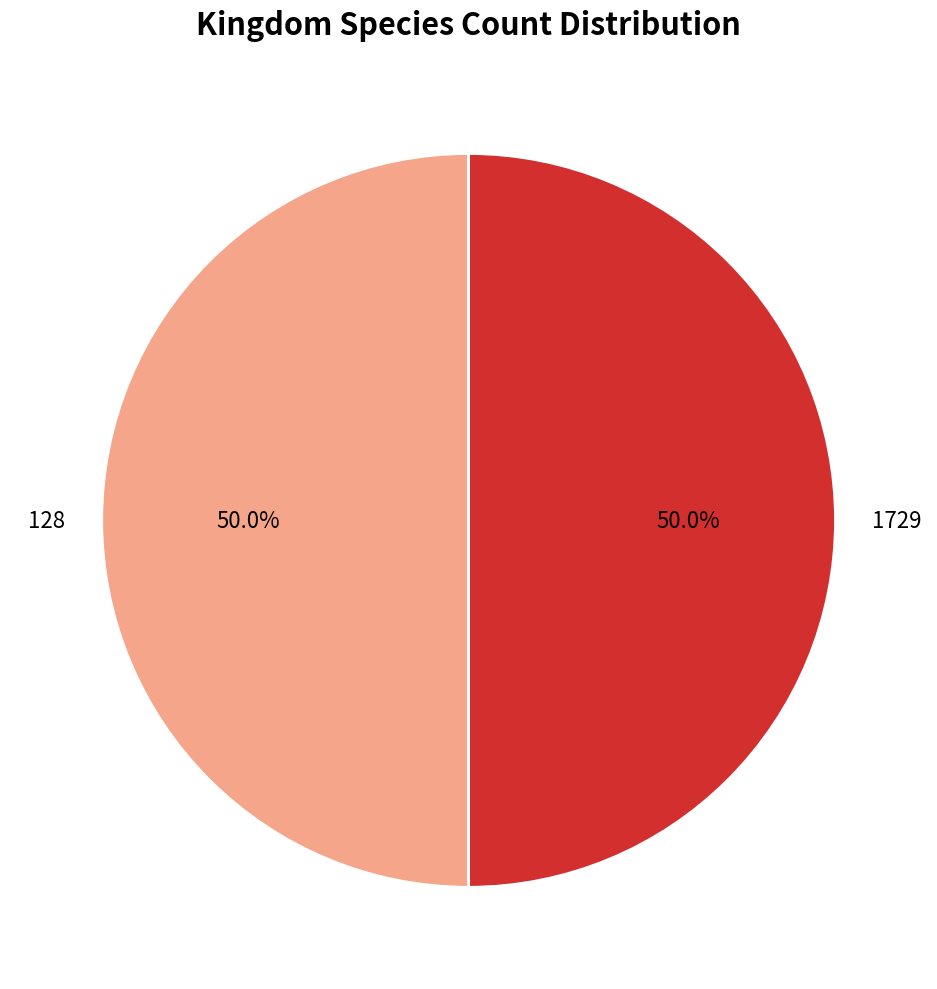

What percentage do 128 and 1729 together represent?

100.0%